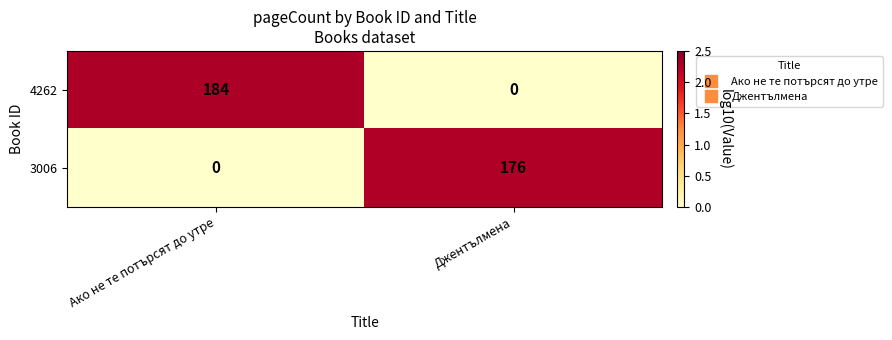

Reading left to right, what are all the values shown in this chart?

4262: 184	0
3006: 0	176